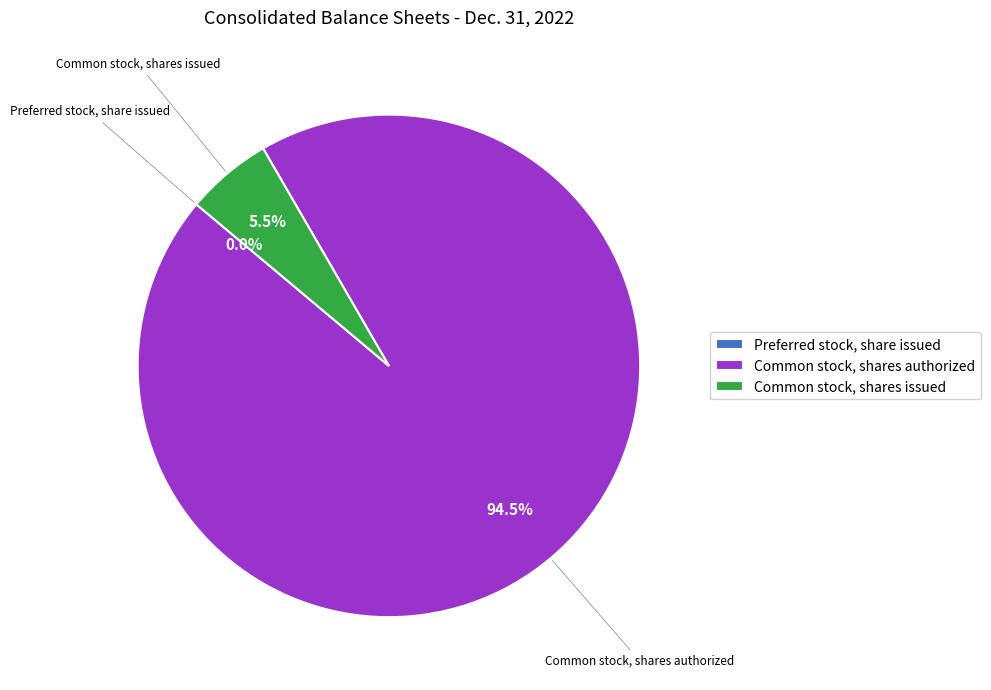

Combined, what portion of the pie is Common stock, shares authorized and Common stock, shares issued?

100.0%